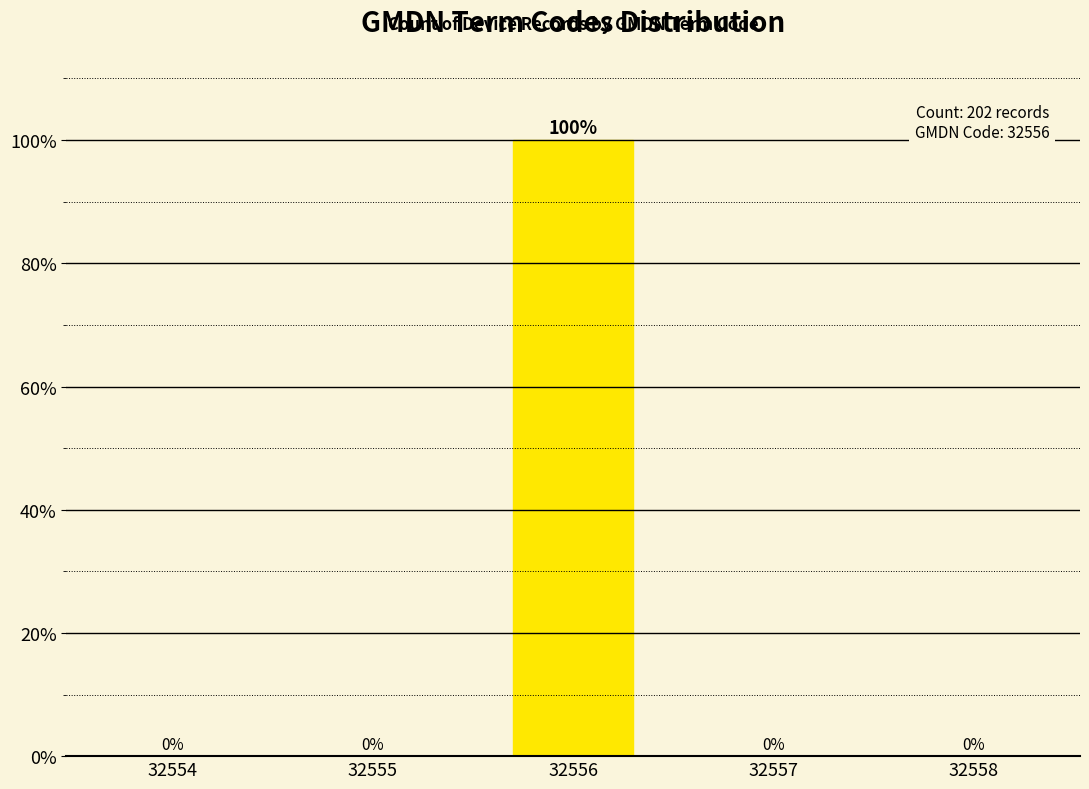

Reading right to left, transcribe all the data shown in this chart.

32558=0	32557=0	32556=100	32555=0	32554=0